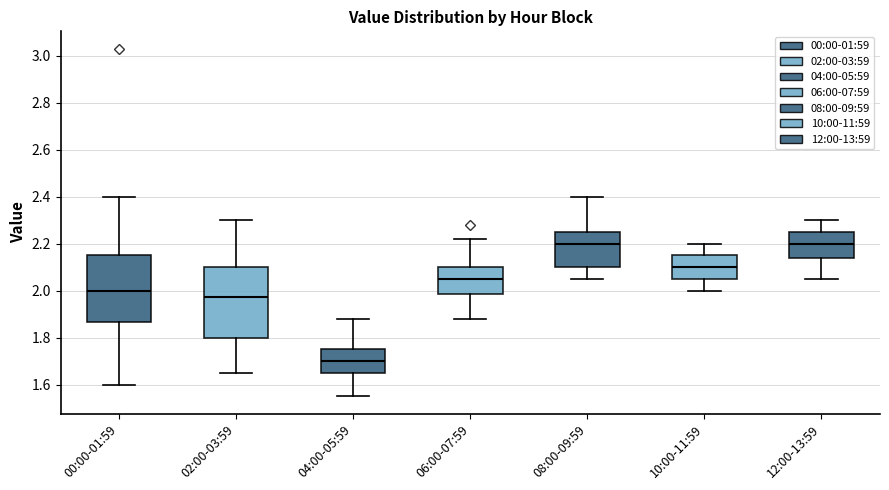

Where does the upper whisker of the box for 10:00-11:59 end on the y-axis? The values are not printed on the chart, so give them approximately, as read against the axis.

2.20